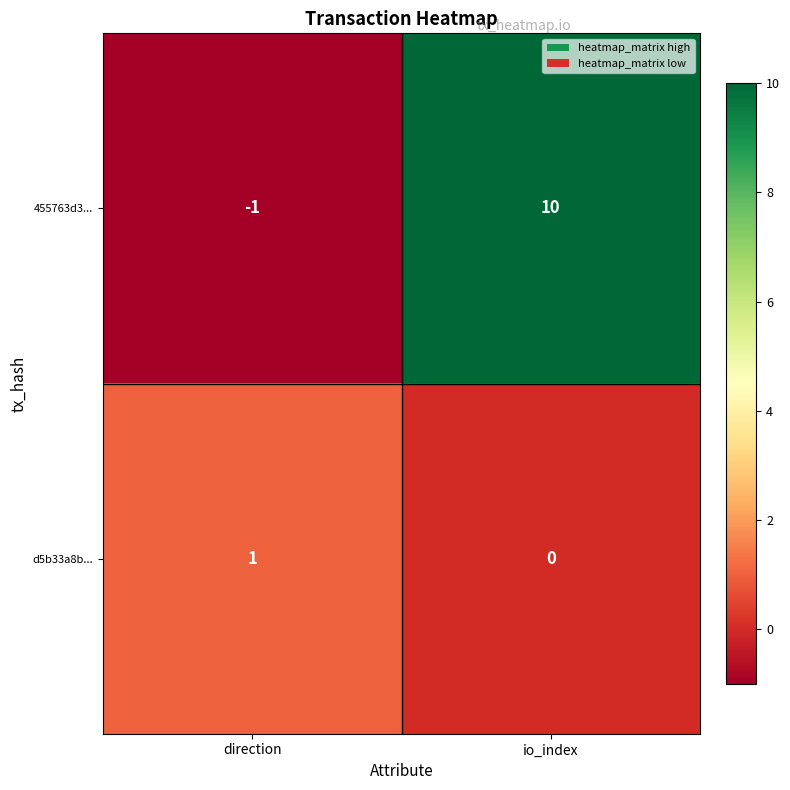

Which series has the widest spread of values?

455763d3...